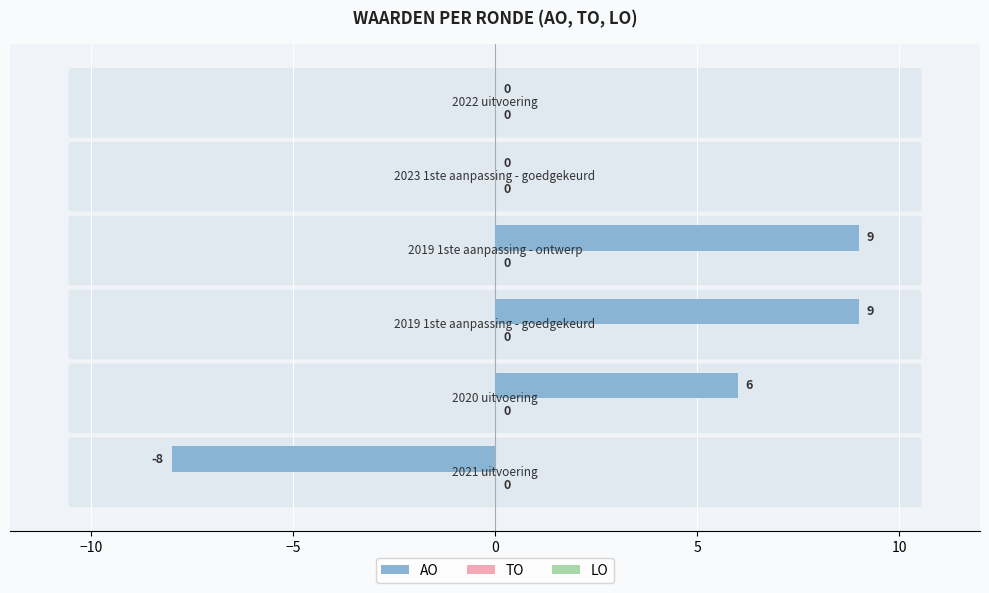

What is the sum of all values?

16